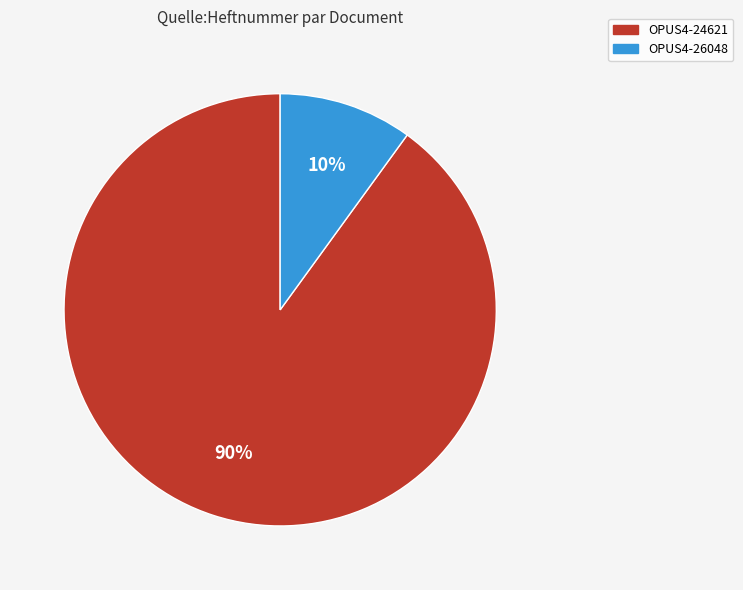

To the nearest percent, what is the difference between the largest and smallest slice percentages?

80%